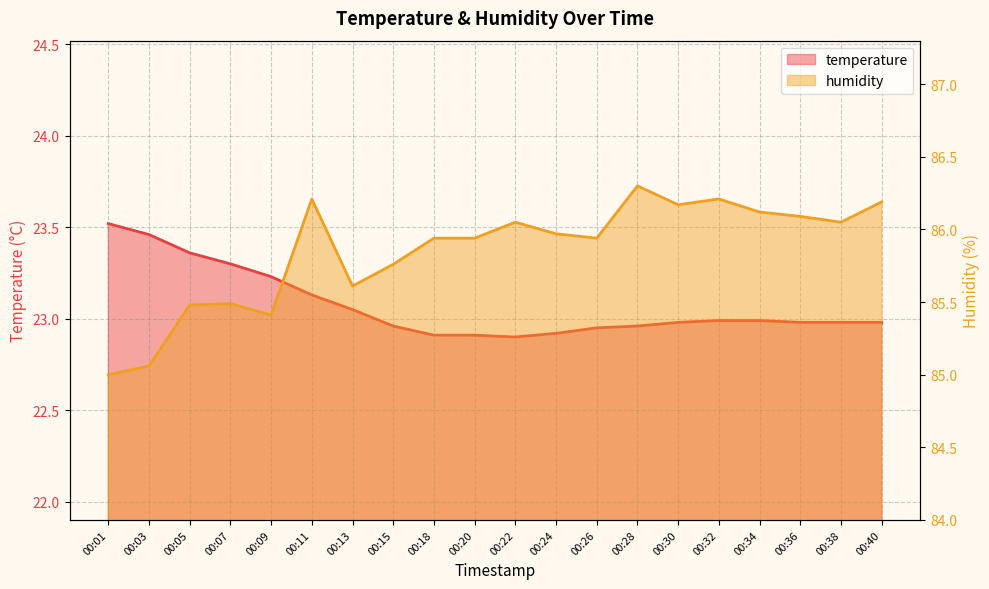

List the series in order of their overall mean, lowest first.

temperature, humidity